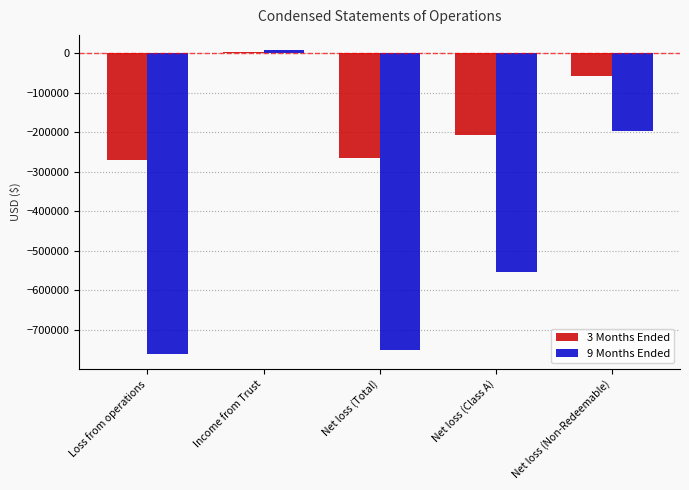

Which series has the largest range (max minus min)?

9 Months Ended